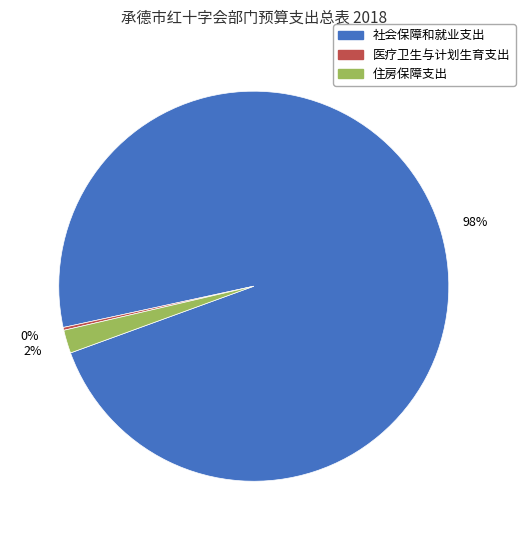

What percentage is the 住房保障支出 slice, to the nearest percent?

2%